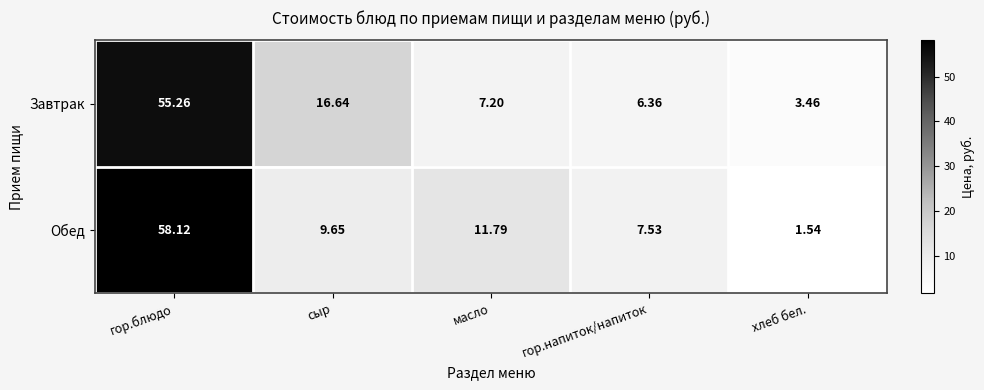

How many categories are shown in the chart?

5